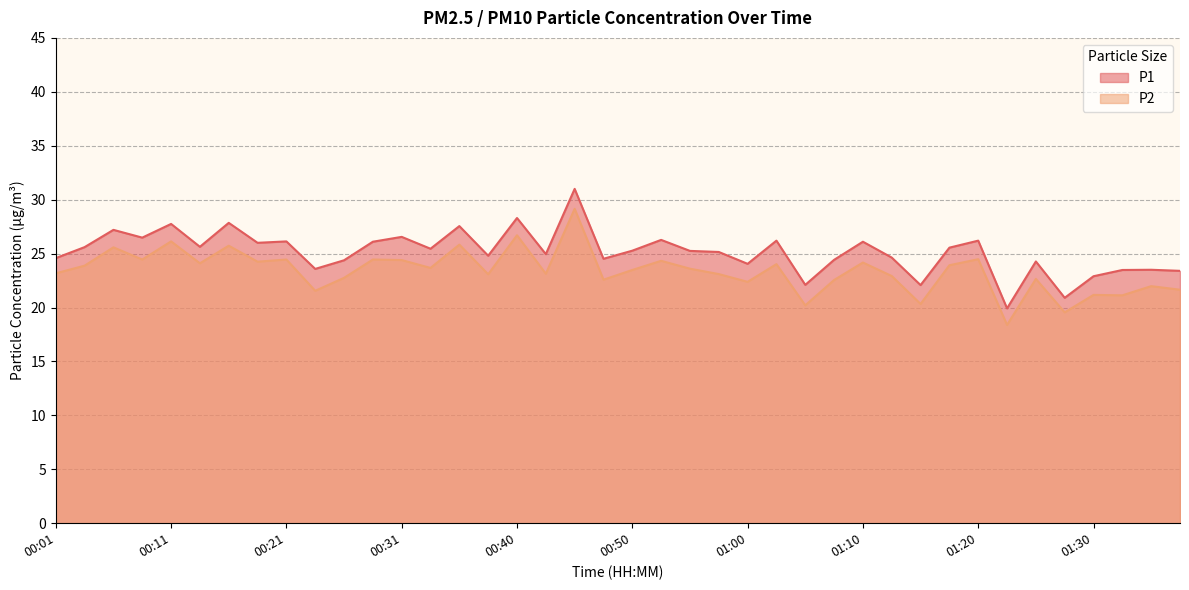

At which category does P2 reach its first local peak?

00:06